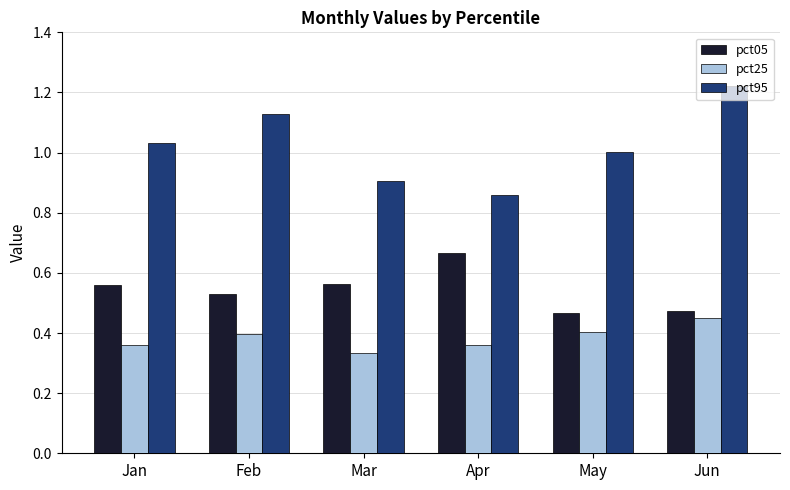

What is the total value across all series at Jan?

1.9